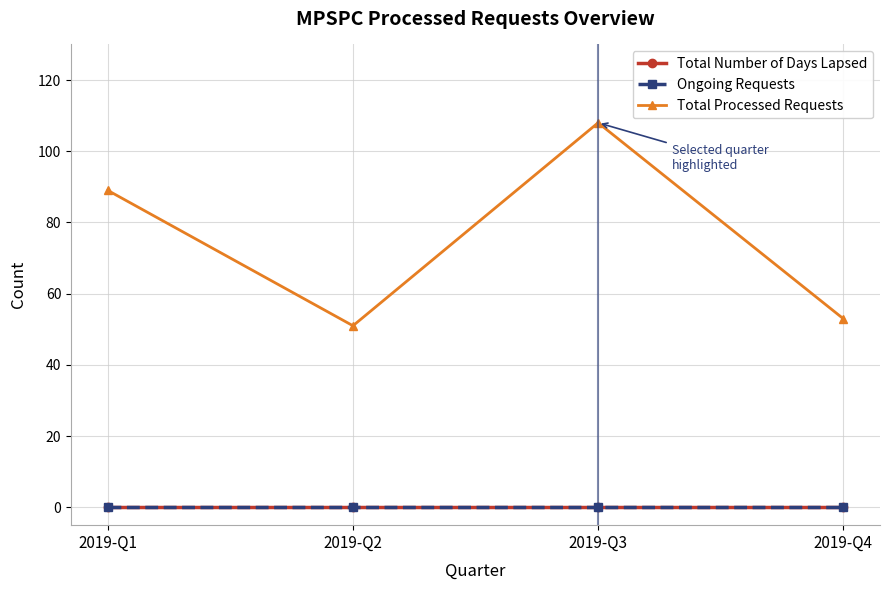

Between 2019-Q3 and 2019-Q4, which series saw the biggest shift?

Total Processed Requests